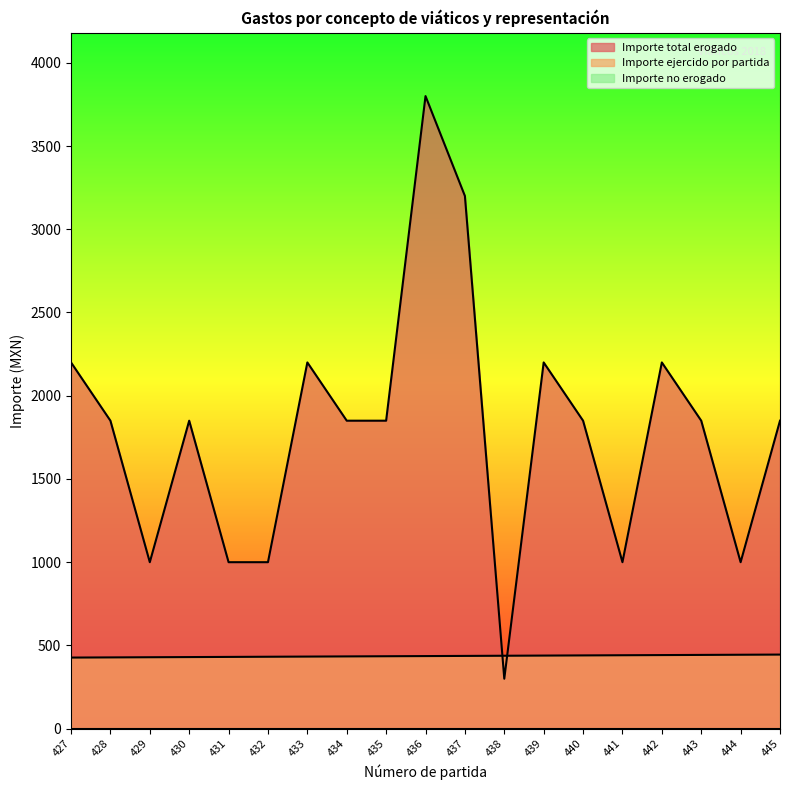

How many lines are shown in the chart?

3